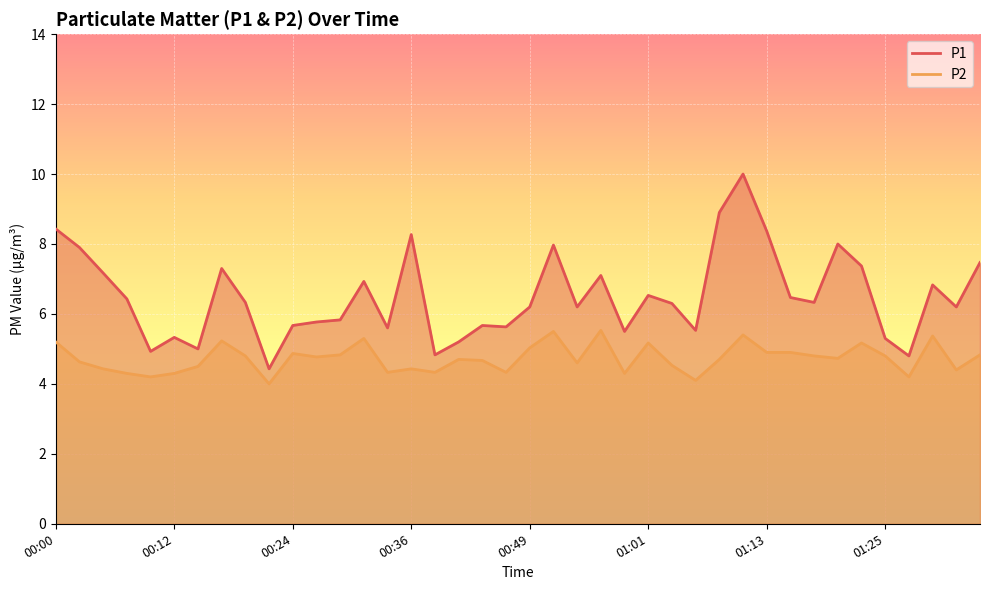

What is the label of the 38th point from the right?

00:05